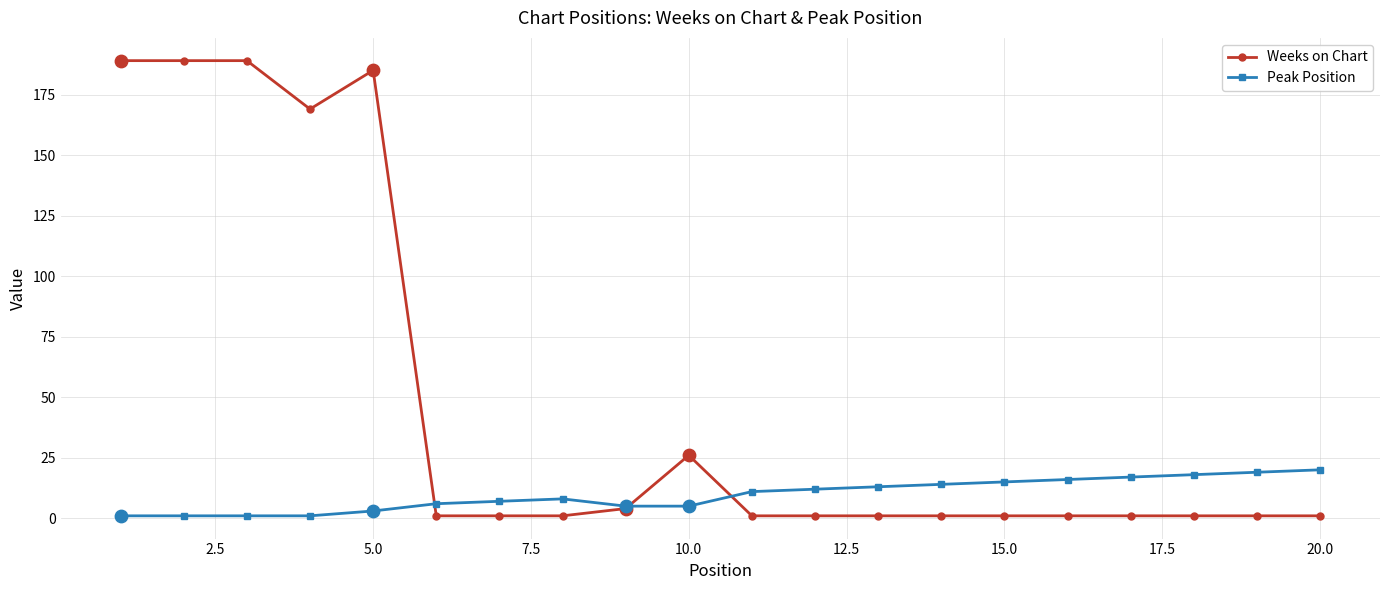

At how many categories does at least one series exceed 52?

5